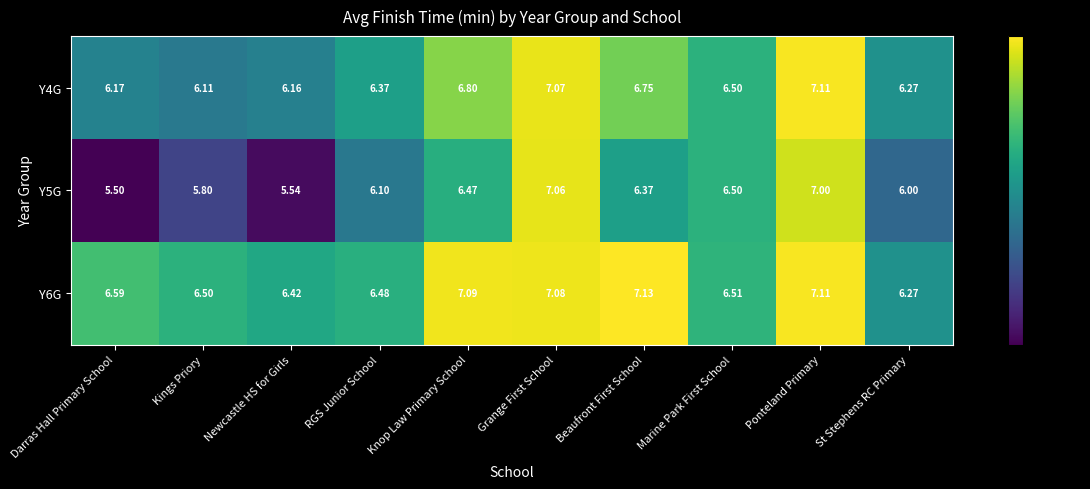

At which category does the chart reach its minimum across all series?

Darras Hall Primary School